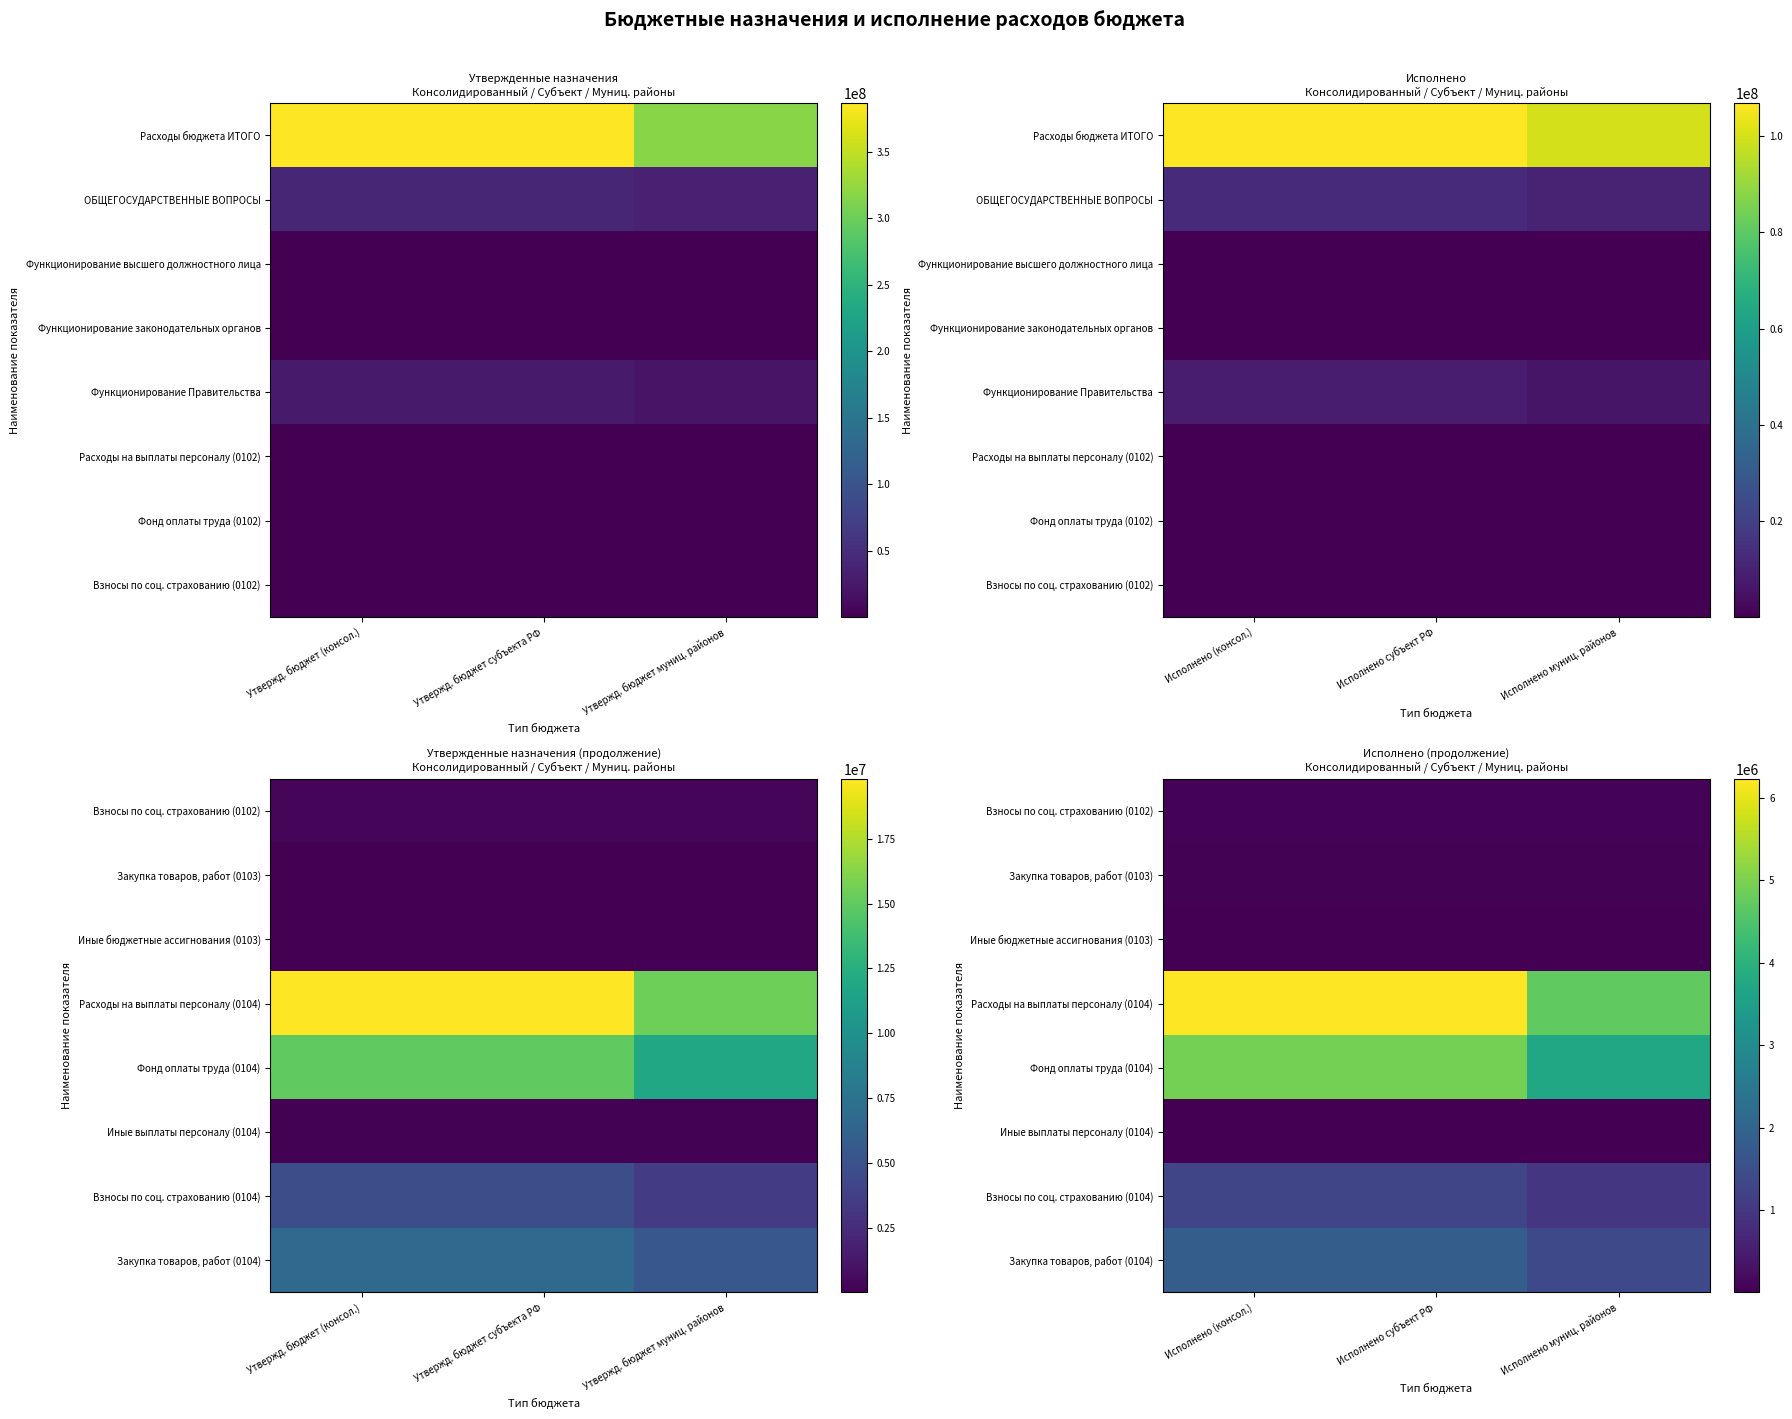

Is the value of Закупка товаров, работ (0103) at Исполнено муниц. районов greater than the value of Взносы по соц. страхованию (0104) at Исполнено (консол.)?

No